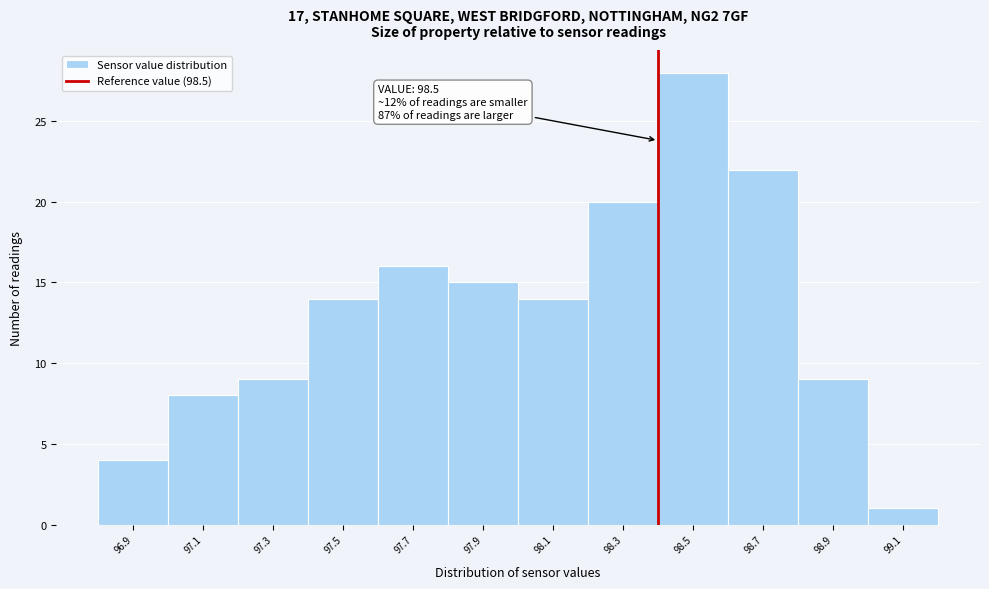

Reading left to right, list all the values displayed in this chart.

4	8	9	14	16	15	14	20	28	22	9	1